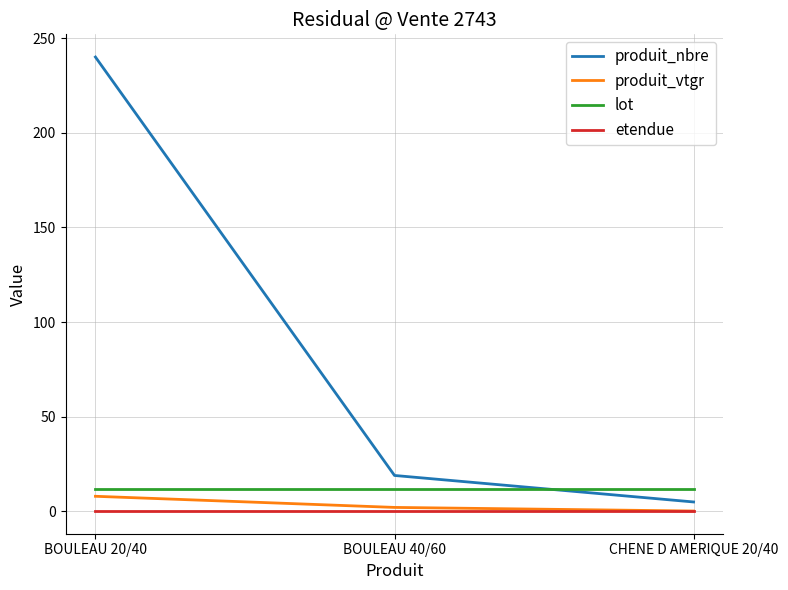

What position from the right is BOULEAU 20/40?

3